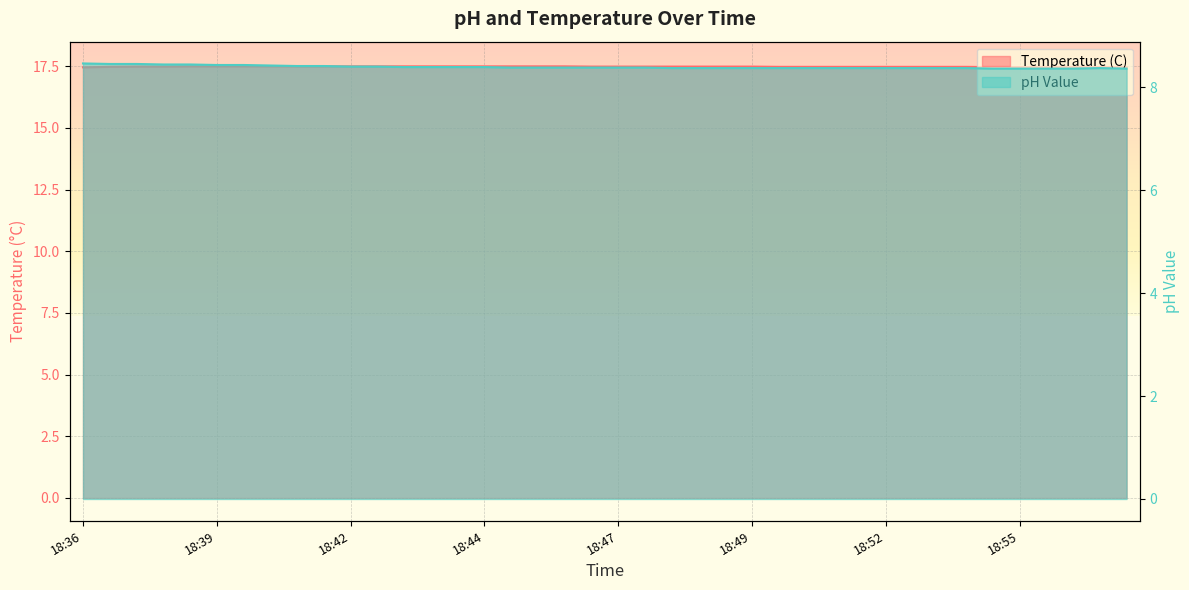

What is the value of the Temperature (C) point at the 16th from the left?

17.5